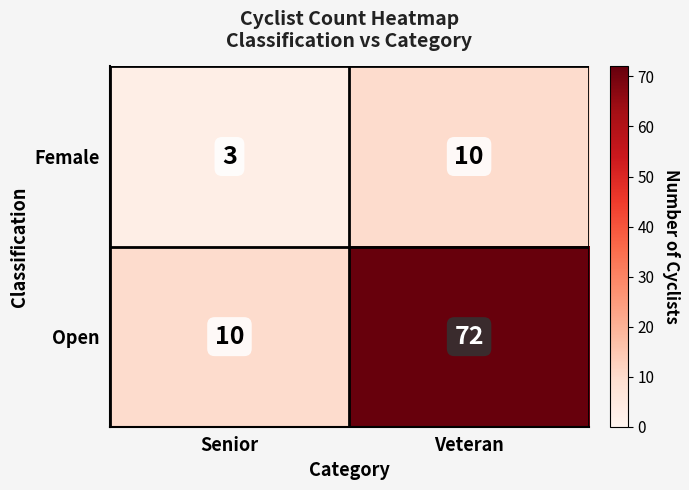

Which series has the largest total across all categories?

Open